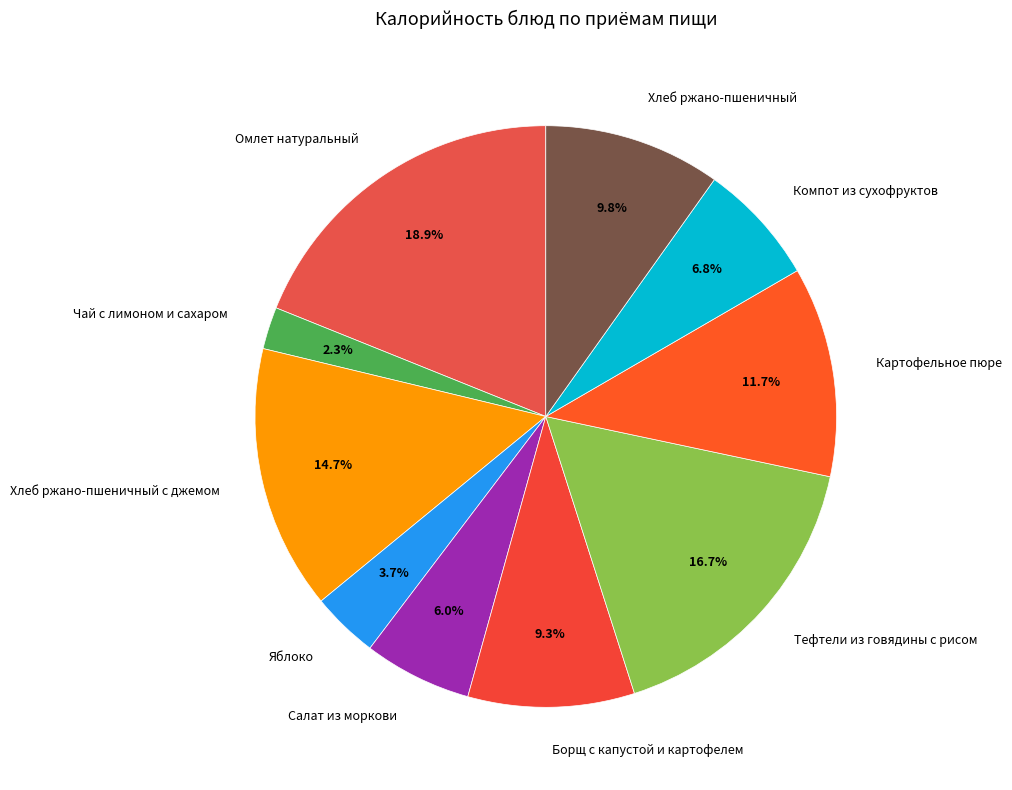

What percentage do Хлеб ржано-пшеничный and Картофельное пюре together represent?

21.5%